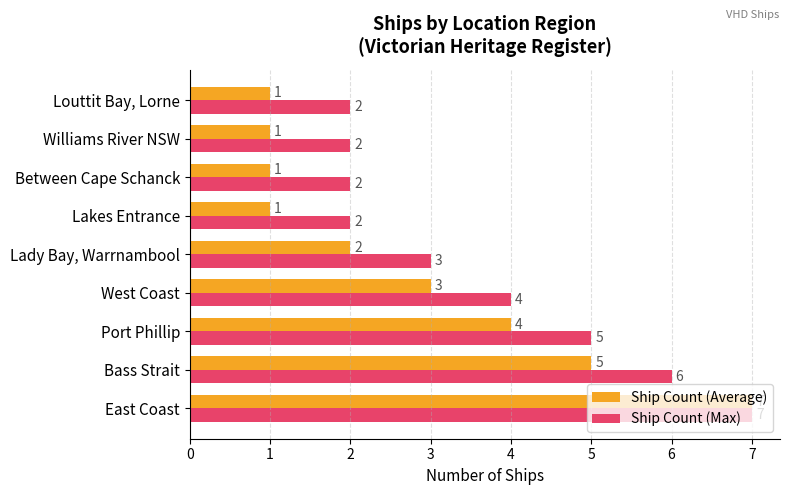

Which series changed the most between East Coast and Louttit Bay, Lorne?

Ship Count (Average)